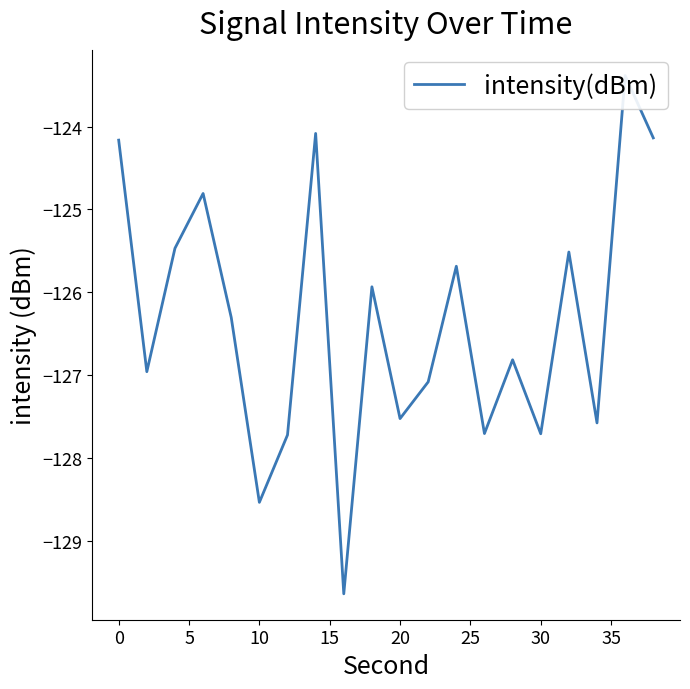

What is the difference between the values at 11 and 0?

0.1